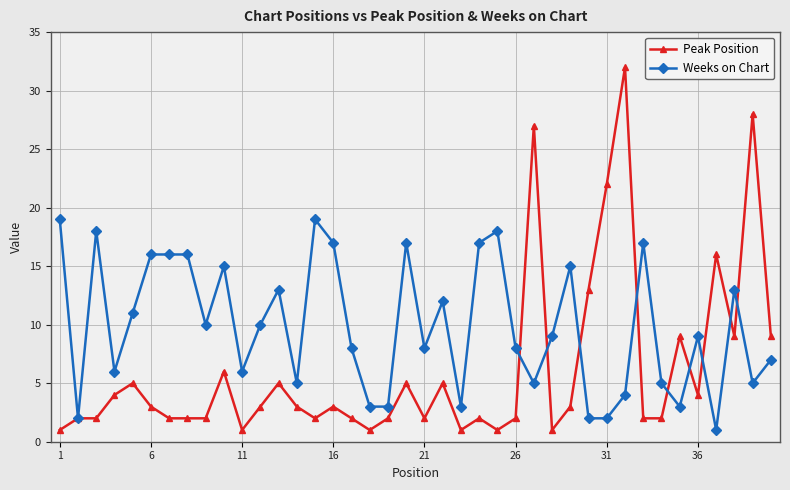

Which series has the largest range (max minus min)?

Peak Position